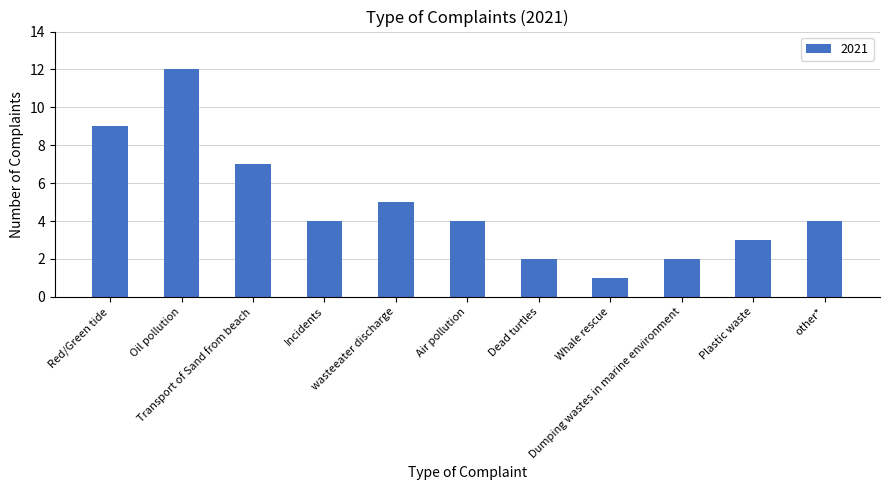

Reading left to right, list all the values displayed in this chart.

9	12	7	4	5	4	2	1	2	3	4